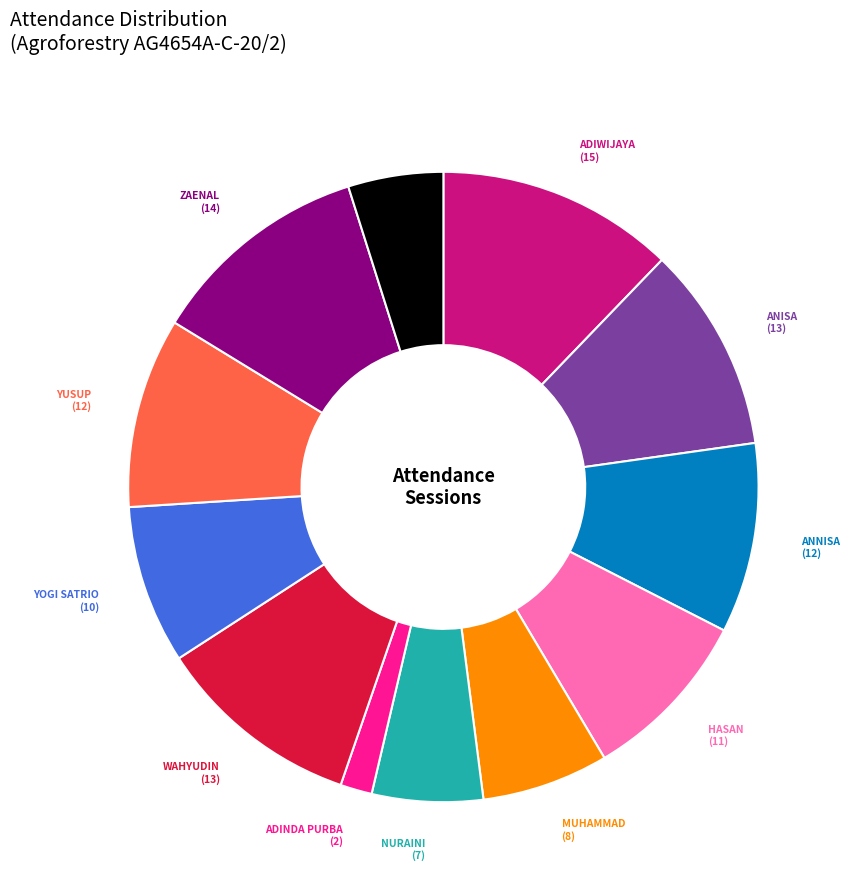

Is there a majority slice in this chart?

No